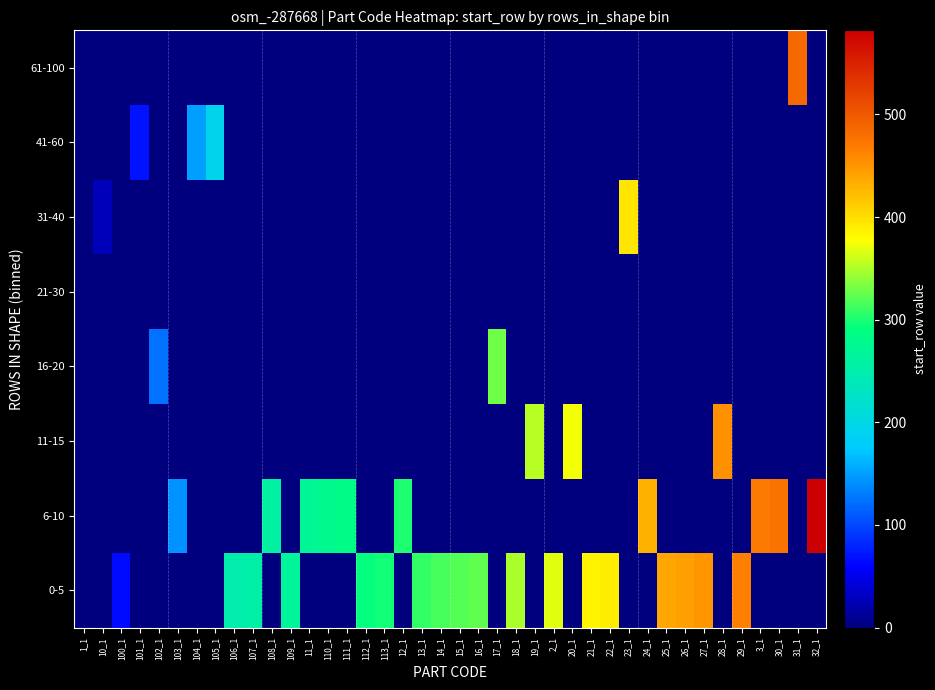

What is the greatest value displayed?

582